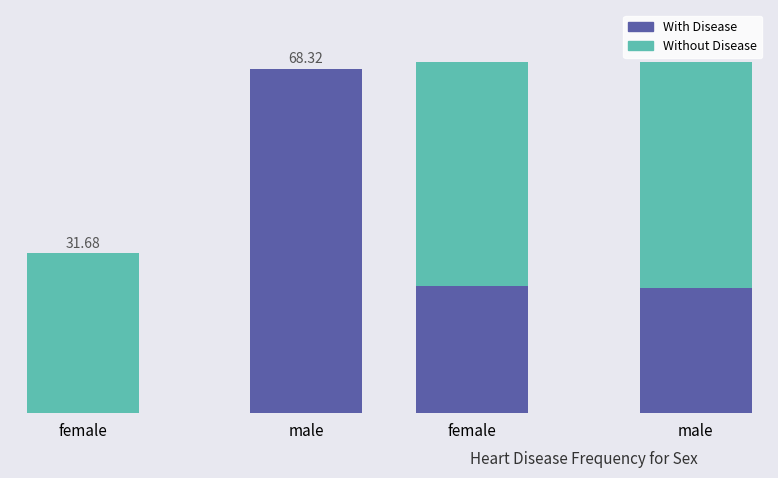

List the series in order of their overall mean, highest first.

Without Disease, With Disease